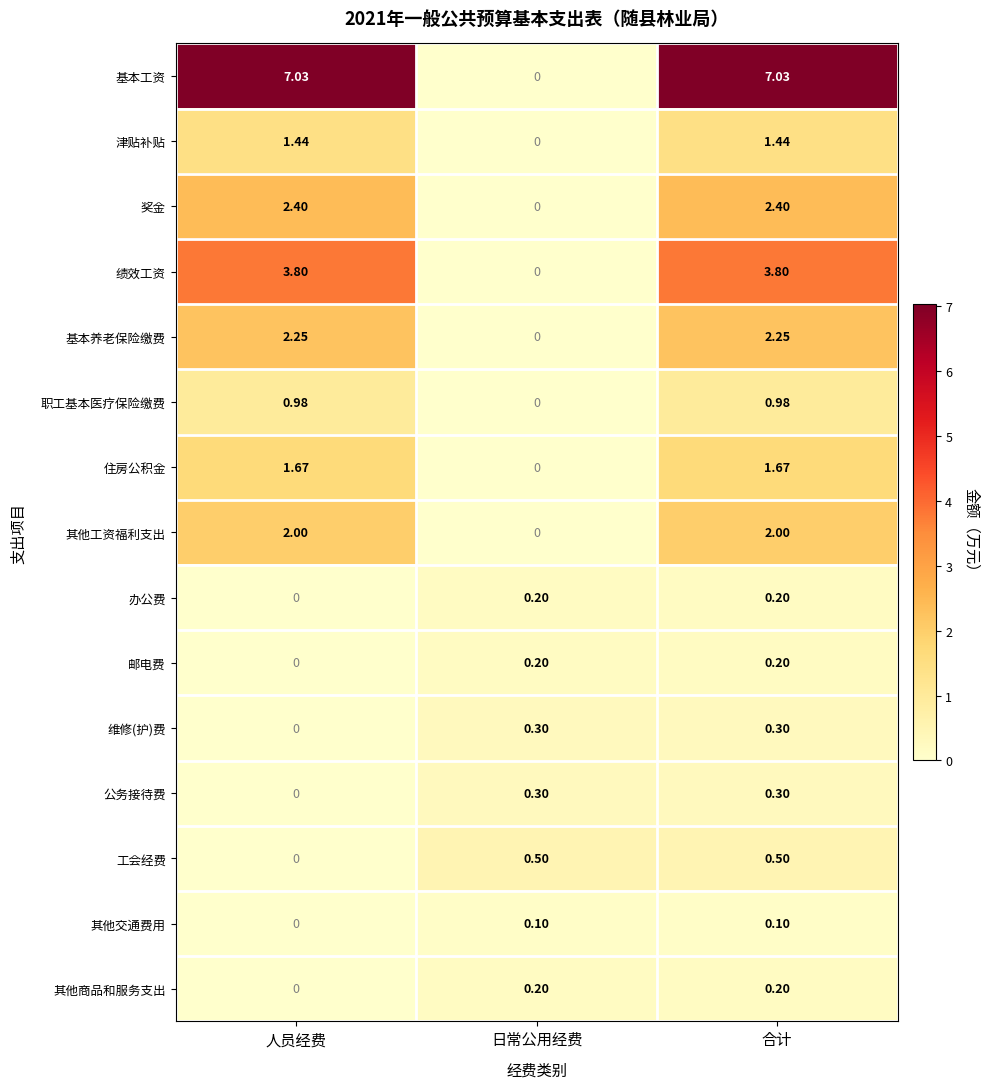

Is the value of 邮电费 at 人员经费 greater than the value of 其他商品和服务支出 at 合计?

No